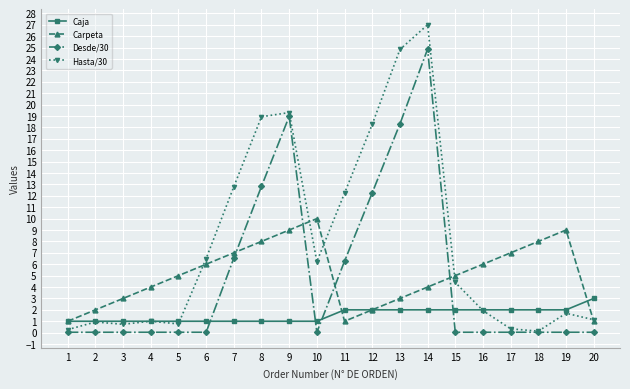

How many values in the Caja series are below 2?

10